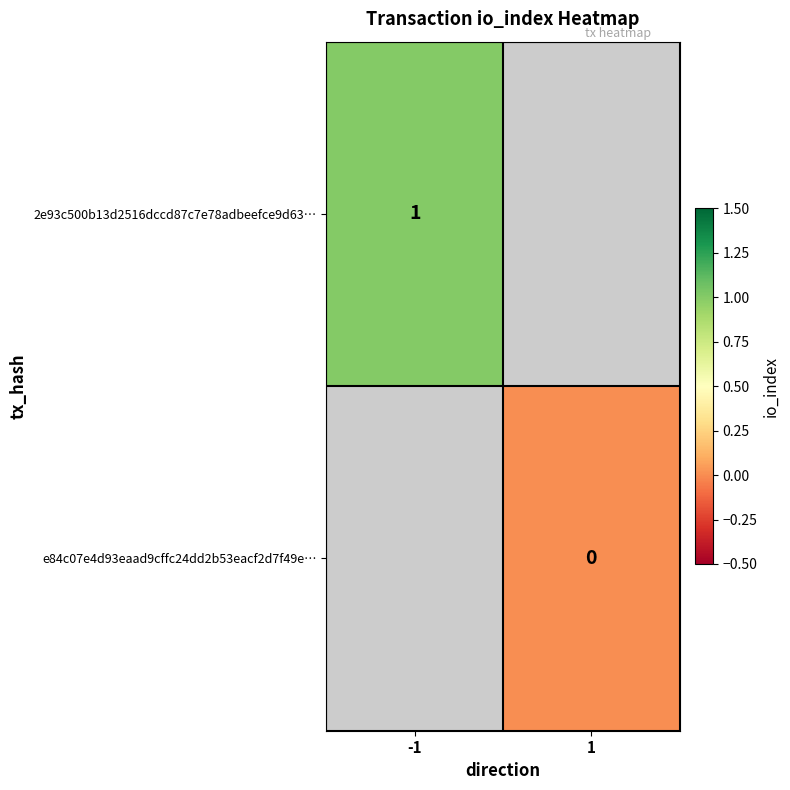

True or false: 2e93c500b13d2516dccd87c7e78adbeefce9d63… has a value of 0 at -1.

False